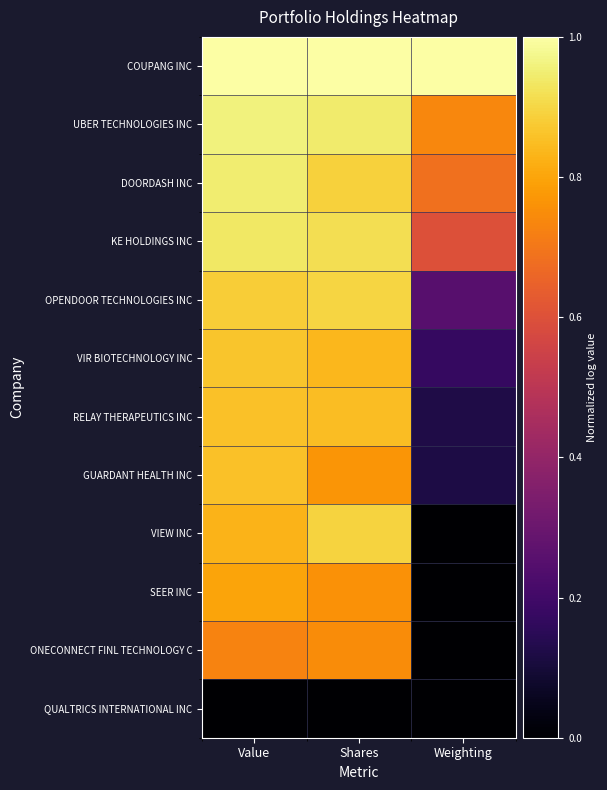

How many series are shown in this chart?

12